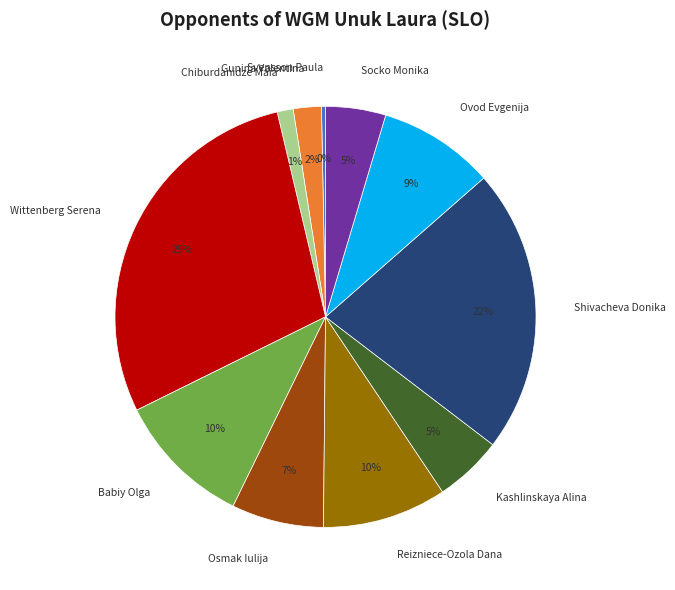

Between Gunina Valentina and Babiy Olga, which is larger?

Babiy Olga